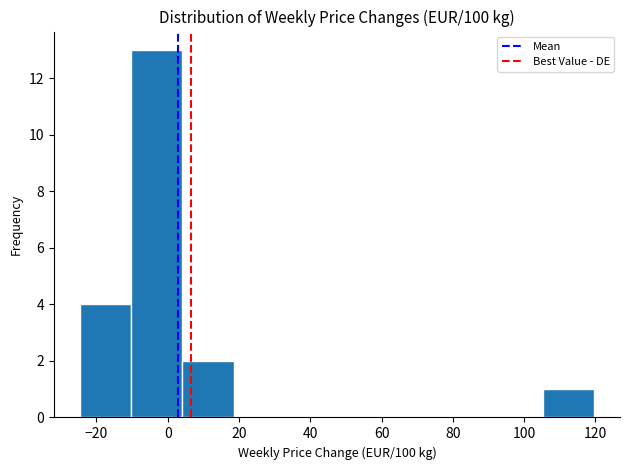

Which range on the x-axis has the tallest bar?

-10 to 4